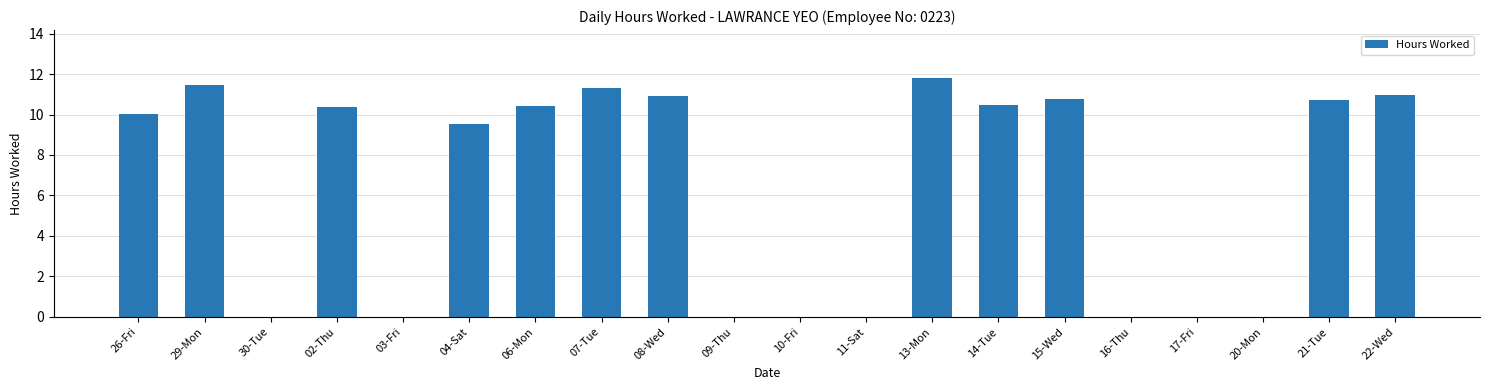

What is the sum of all values?

128.7